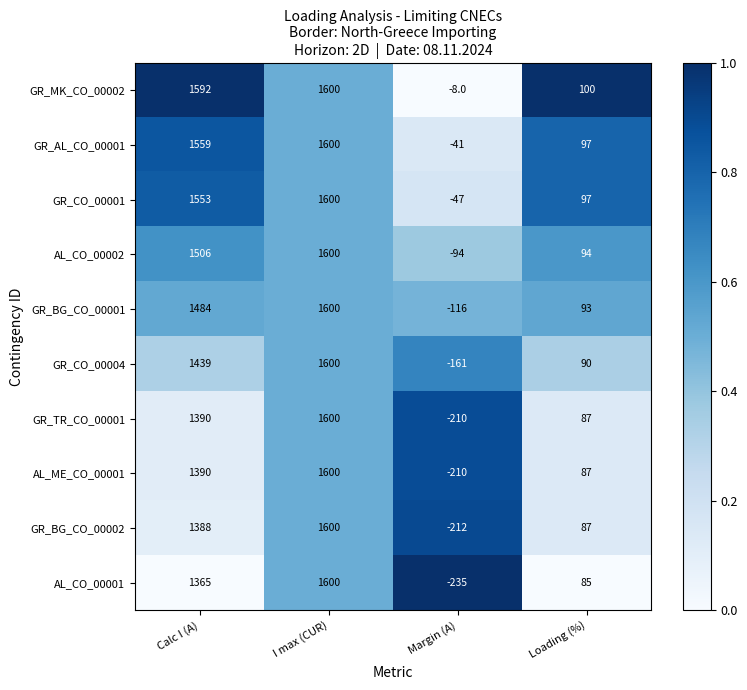

At which category is the sum across all series the highest?

I max (CUR)